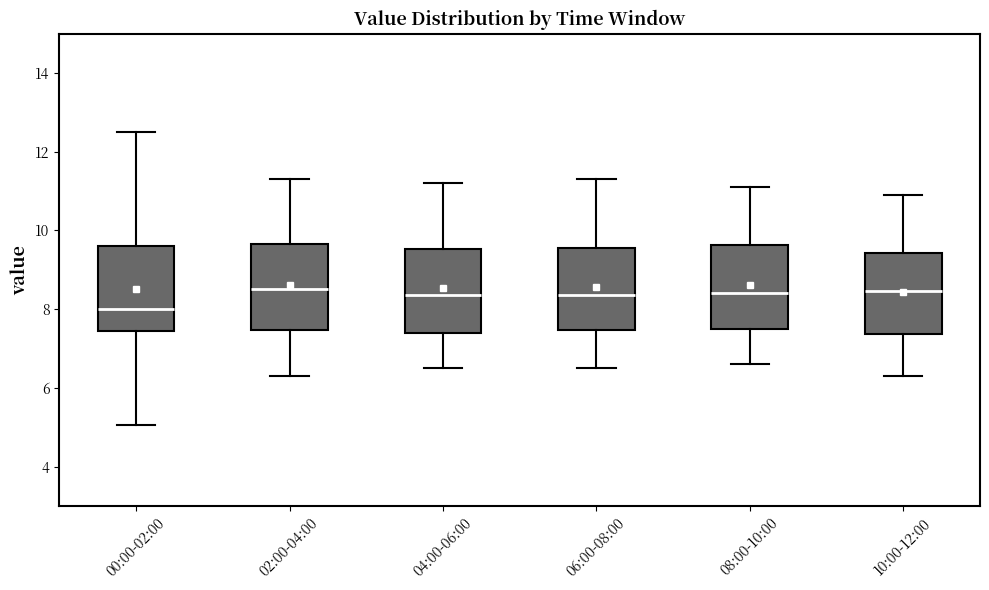

Reading left to right, transcribe this box plot: for each box, give where its median line is, the range the box spans, and where its two whiskers end, as read against the y-axis. The values are not printed on the chart, so give them approximately, as read against the axis.

00:00-02:00: median 8.0, box 7.4 to 9.6, whiskers 5.0 to 12.6
02:00-04:00: median 8.6, box 7.4 to 9.6, whiskers 6.4 to 11.4
04:00-06:00: median 8.4, box 7.4 to 9.6, whiskers 6.6 to 11.2
06:00-08:00: median 8.4, box 7.4 to 9.6, whiskers 6.6 to 11.4
08:00-10:00: median 8.4, box 7.6 to 9.6, whiskers 6.6 to 11.2
10:00-12:00: median 8.4, box 7.4 to 9.4, whiskers 6.4 to 11.0